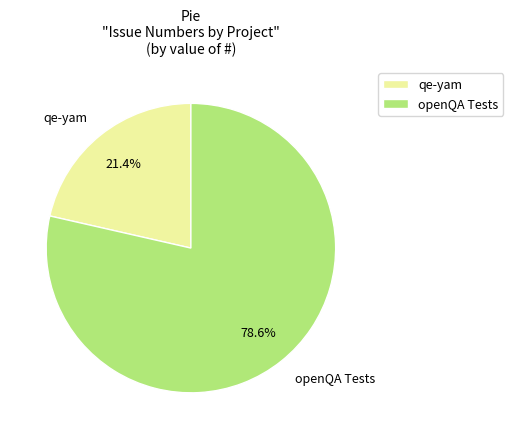

Rank the categories by value from highest to lowest.

openQA Tests, qe-yam